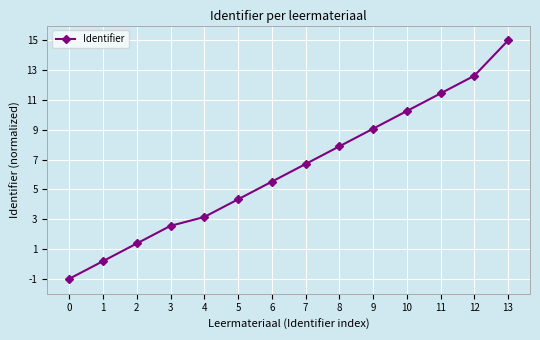

What is the change in value from 3 to 4?

+0.6